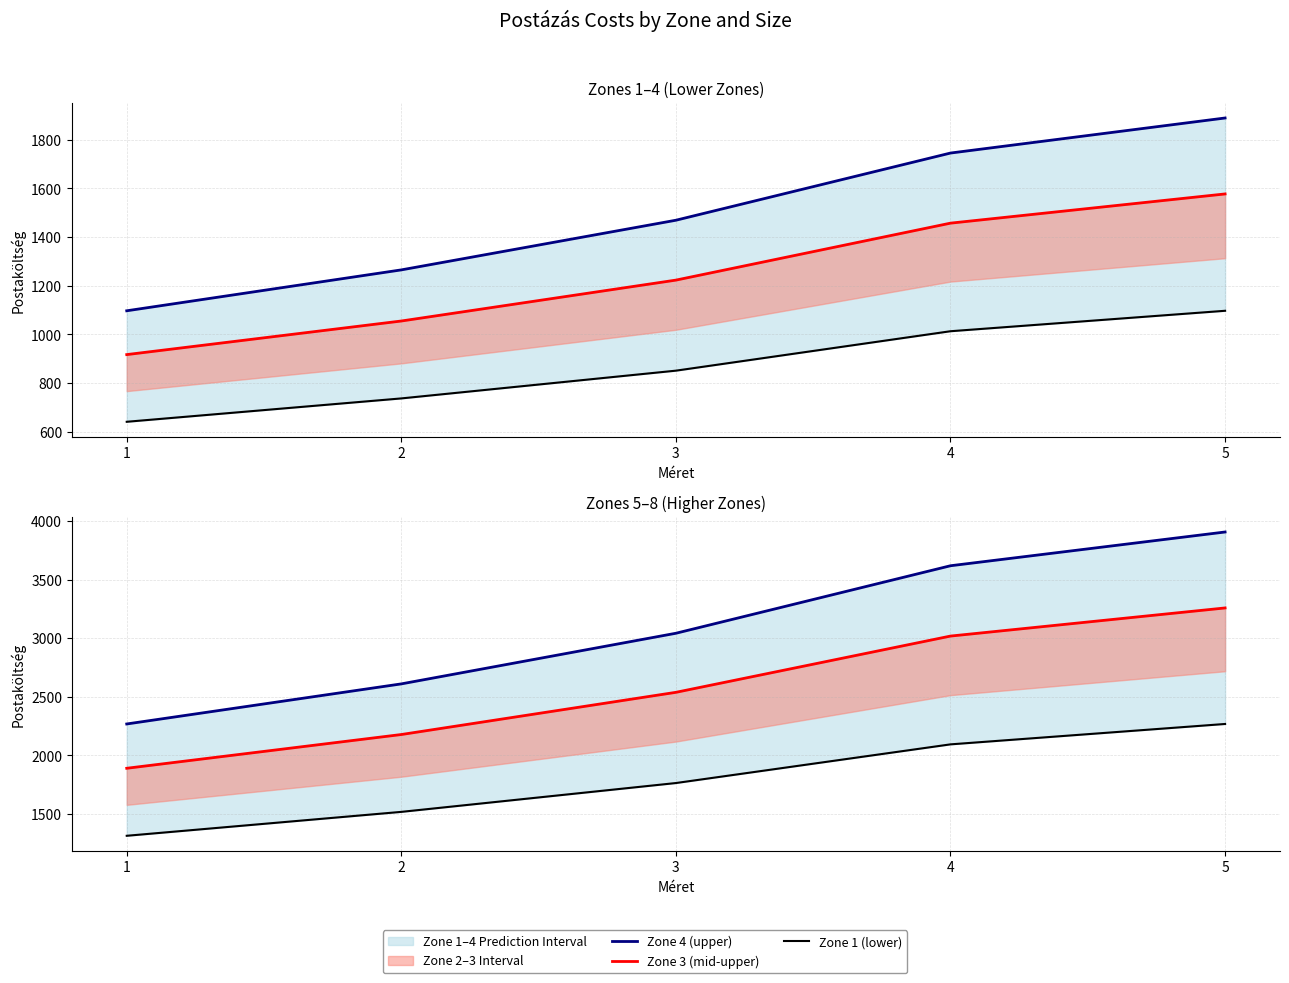

At which label does Zone 4 (upper) first exceed 1469?

3